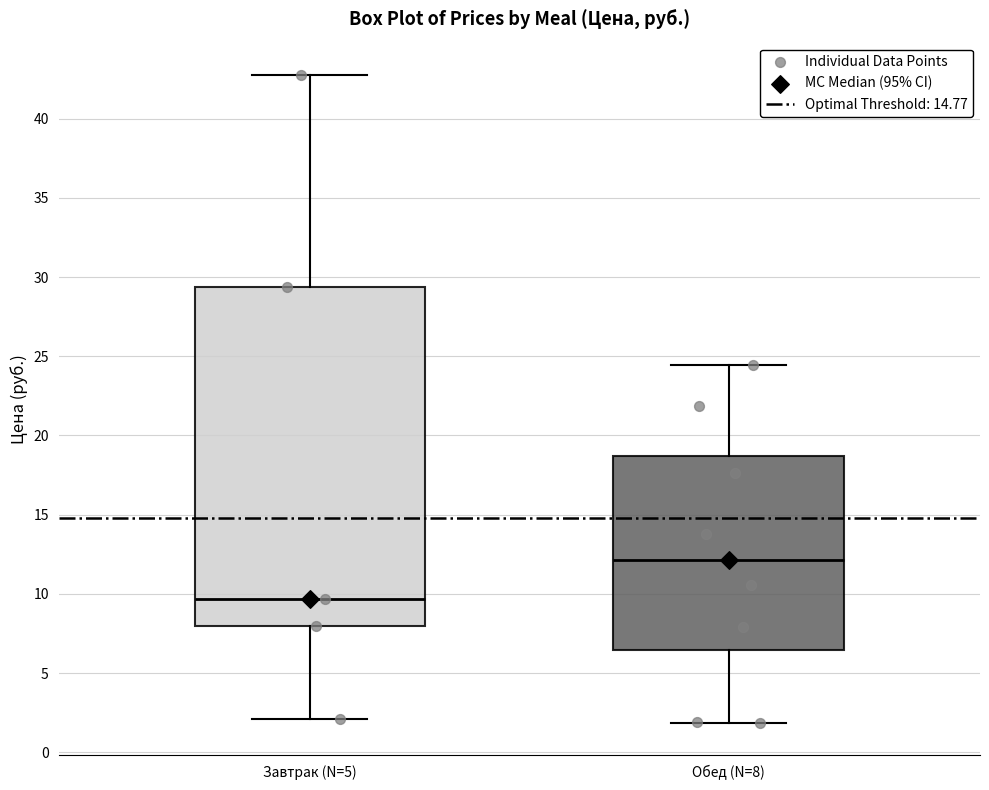

Reading left to right, transcribe this box plot: for each box, give where its median line is, the range the box spans, and where its two whiskers end, as read against the y-axis. The values are not printed on the chart, so give them approximately, as read against the axis.

Завтрак (N=5): median 9.5, box 8.0 to 29.5, whiskers 2.0 to 43.0
Обед (N=8): median 12.0, box 6.5 to 18.5, whiskers 2.0 to 24.5